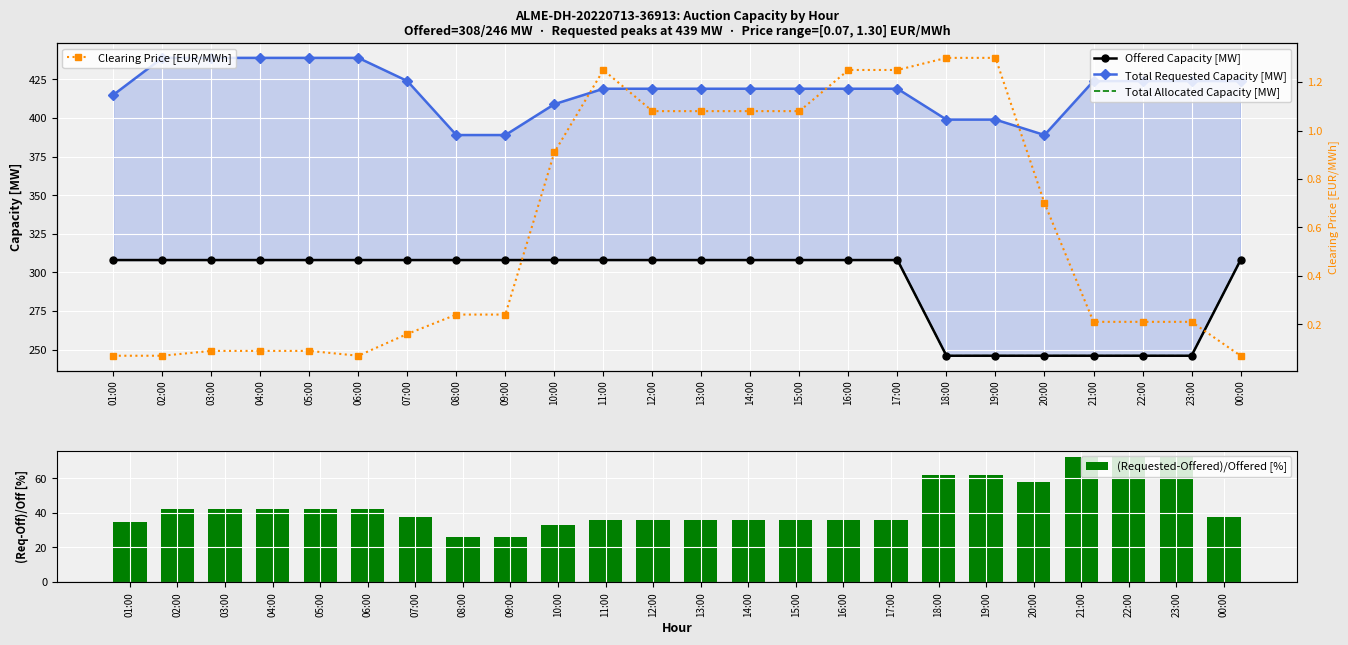

Is the value of Clearing Price [EUR/MWh] at 00:00 greater than the value of Total Requested Capacity [MW] at 05:00?

No